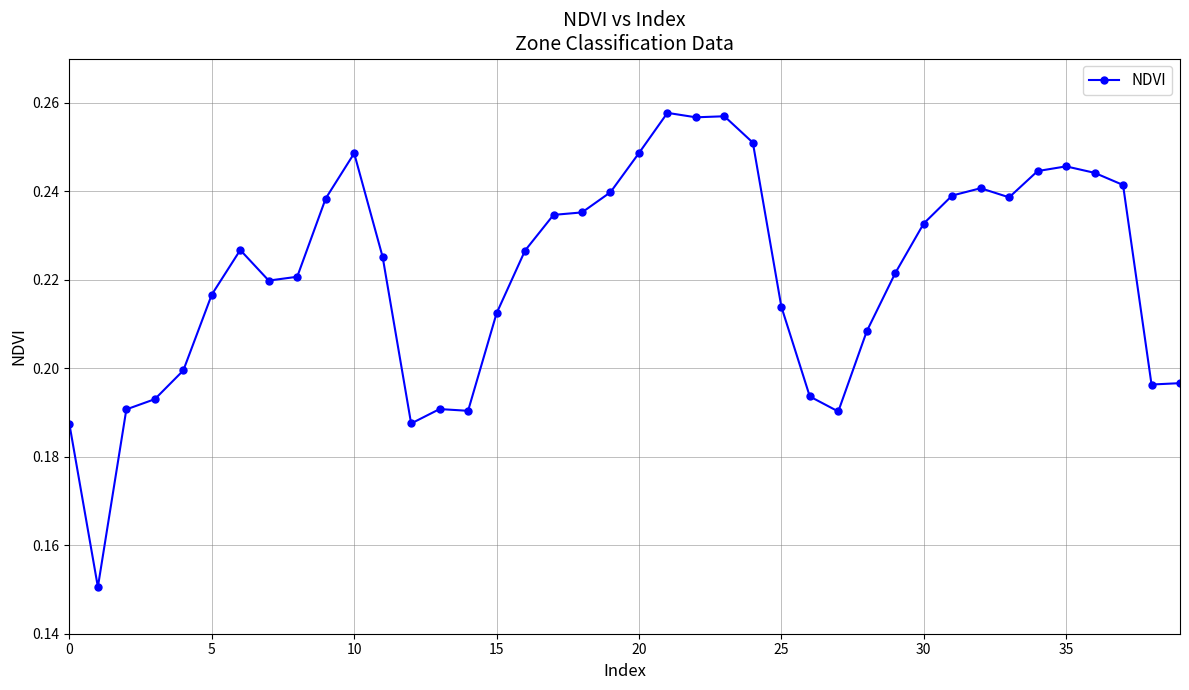

How many values are between 0 and 1?

40